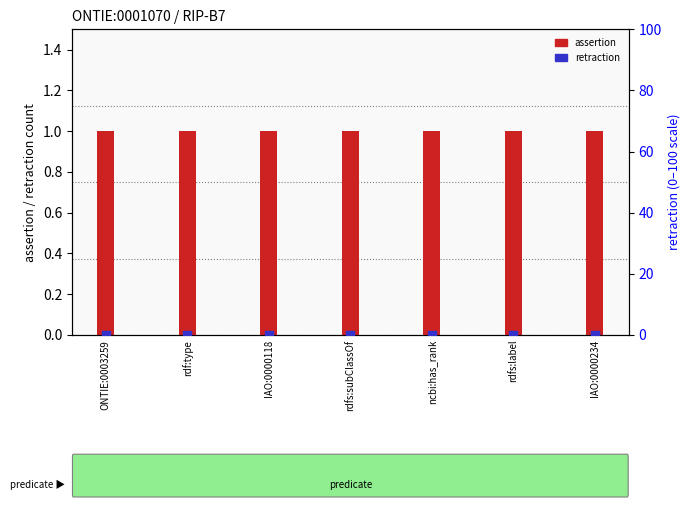

Which series has the largest Y range (max minus min)?

assertion